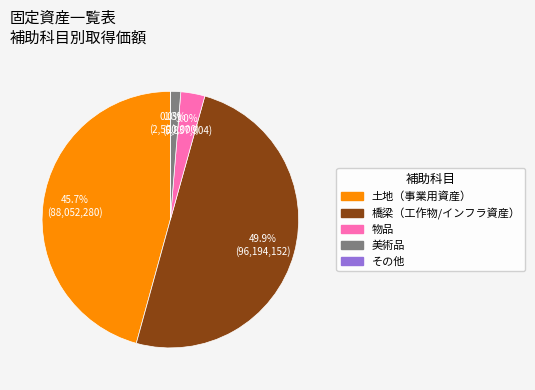

Does 物品 represent more than half of the total?

No